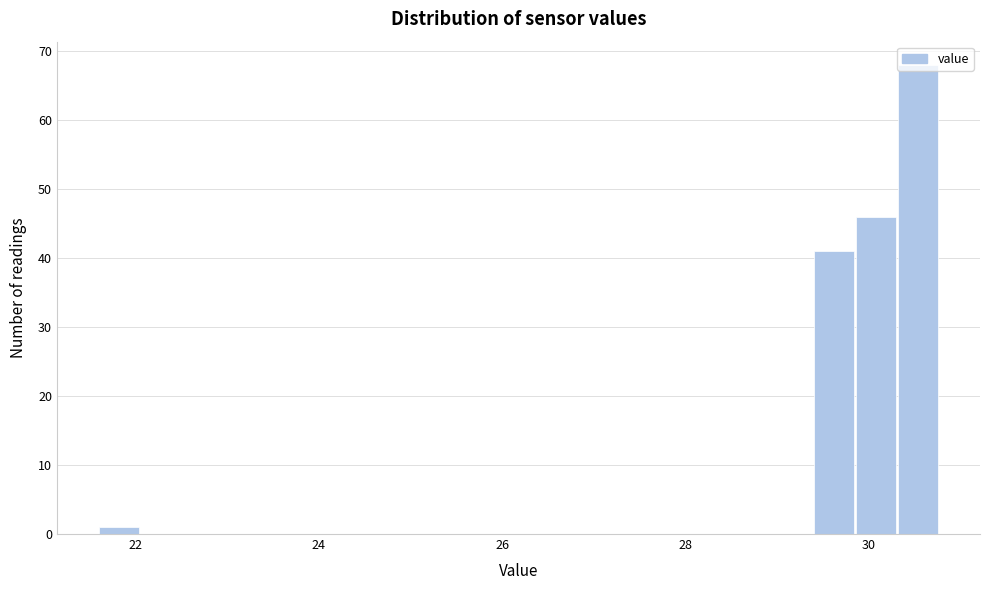

Around what value on the x-axis is the tallest bar? Give the approximate position of its centre, as read against the axis.

30.6